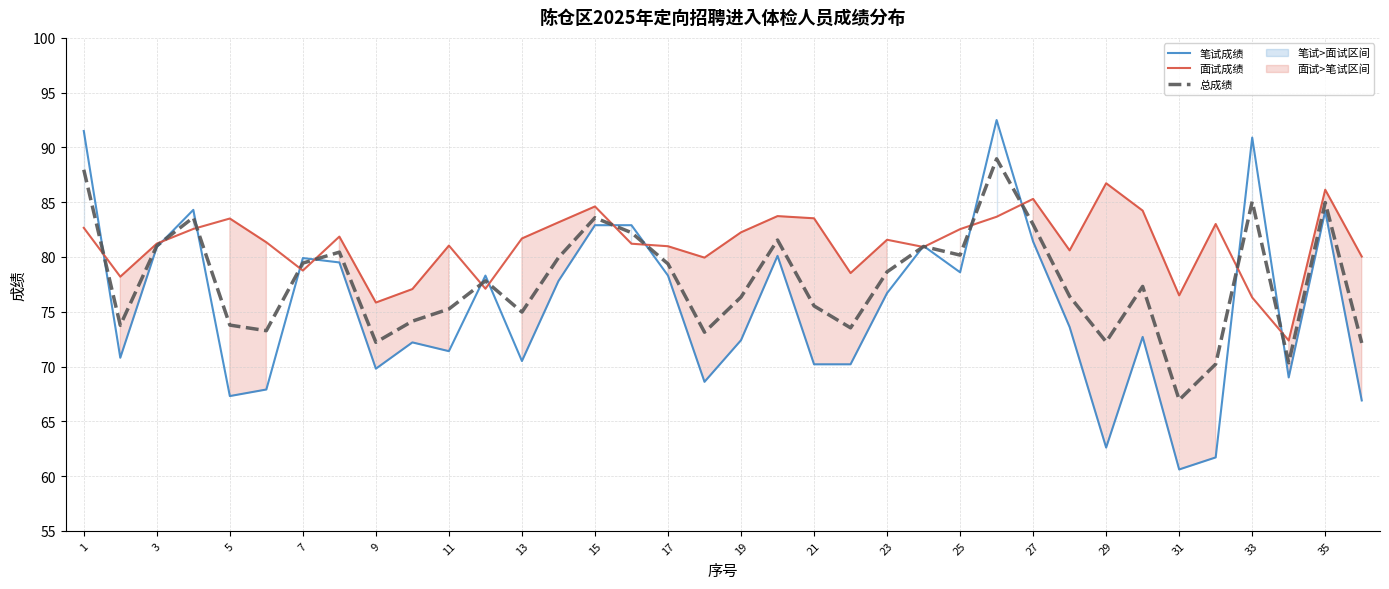

Is the value of 面试成绩 at 17 greater than the value of 总成绩 at 35?

No